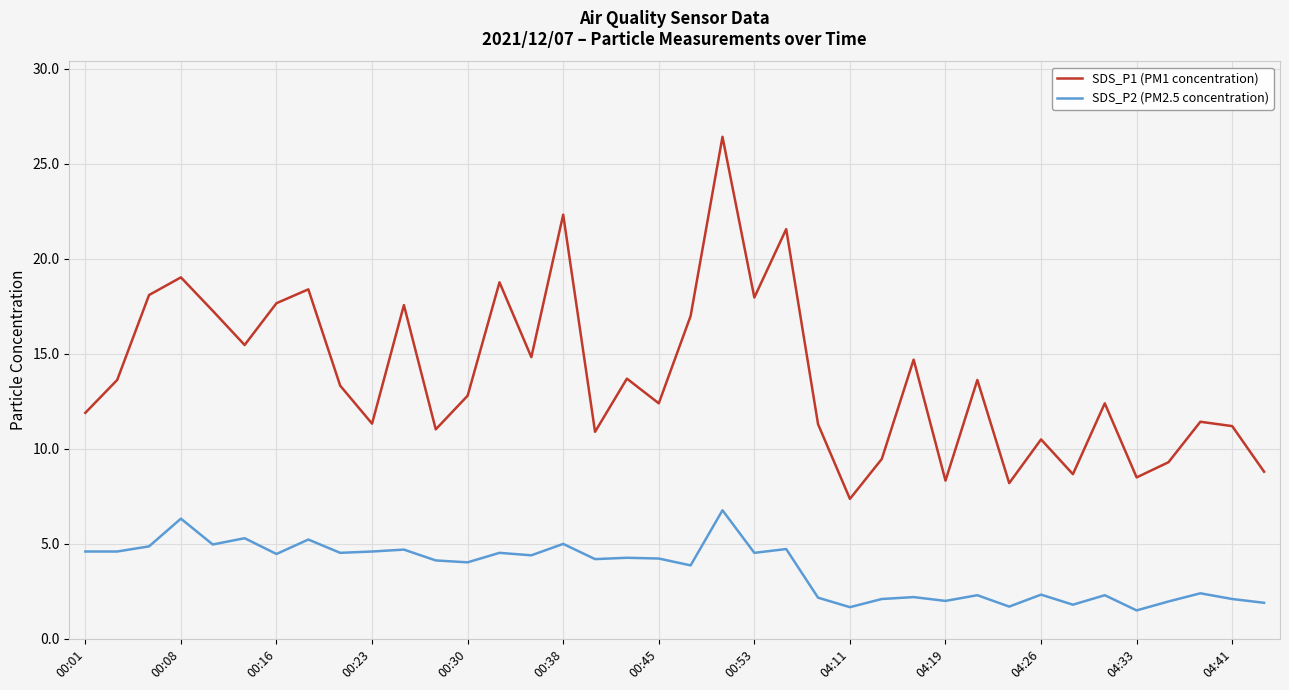

What is the minimum value shown in the chart?

1.5